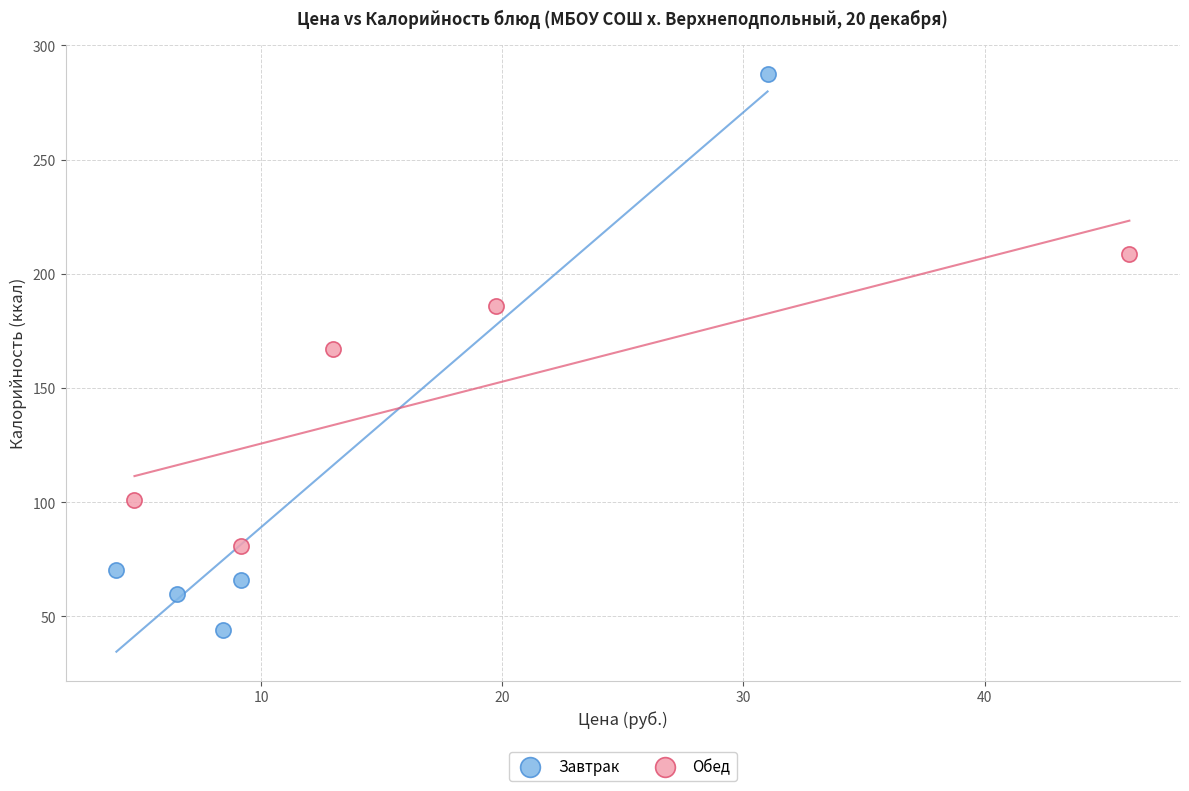

Which series contains the lowest Y value?

Завтрак